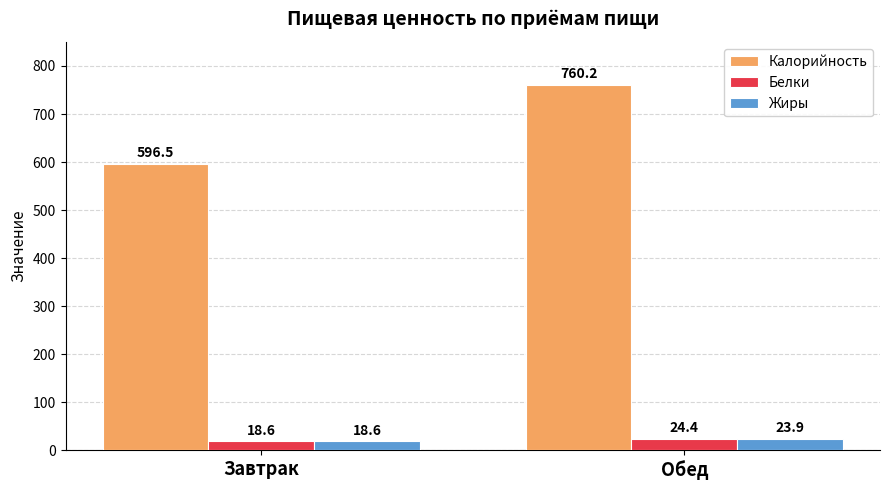

Reading left to right, list all the values displayed in this chart.

Калорийность: Завтрак=596.5	Обед=760.2
Белки: Завтрак=18.6	Обед=24.4
Жиры: Завтрак=18.6	Обед=23.9